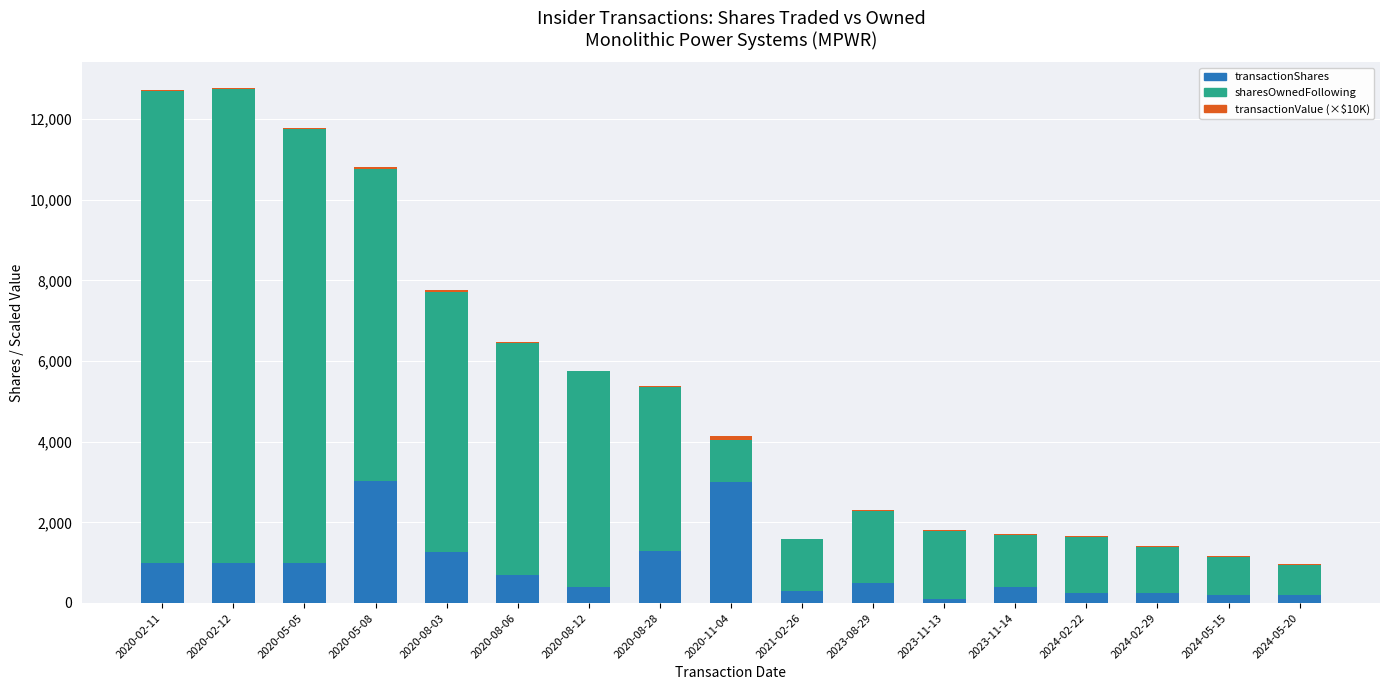

How many categories are shown in the chart?

17